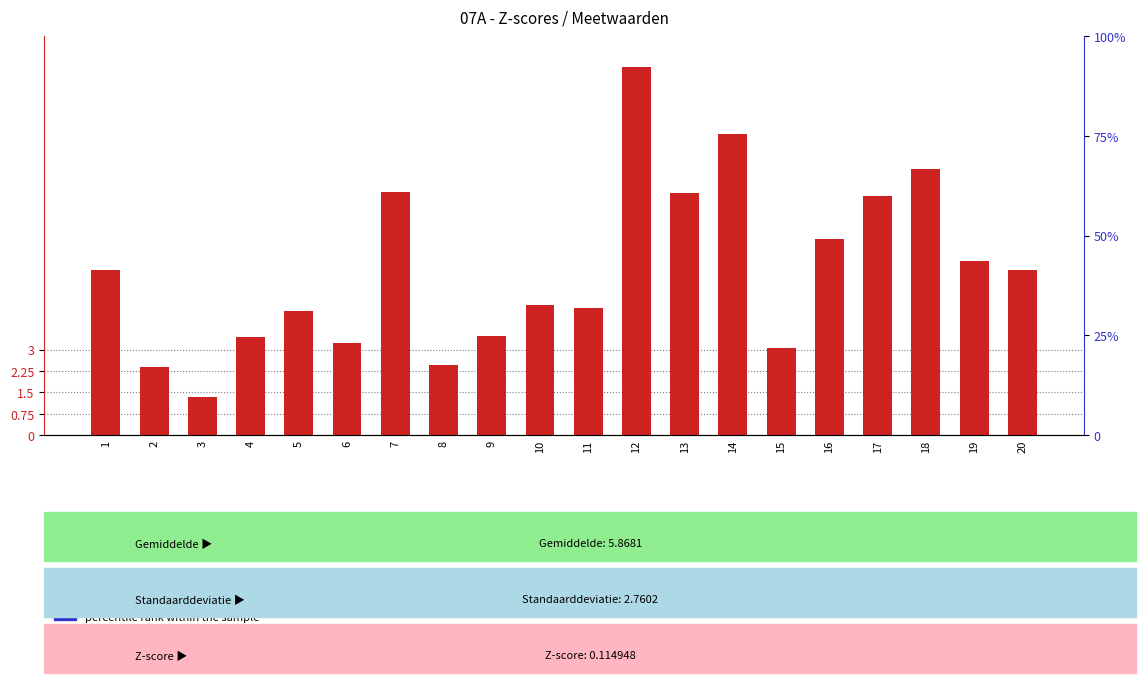

At which label does the data first exceed 5?

1